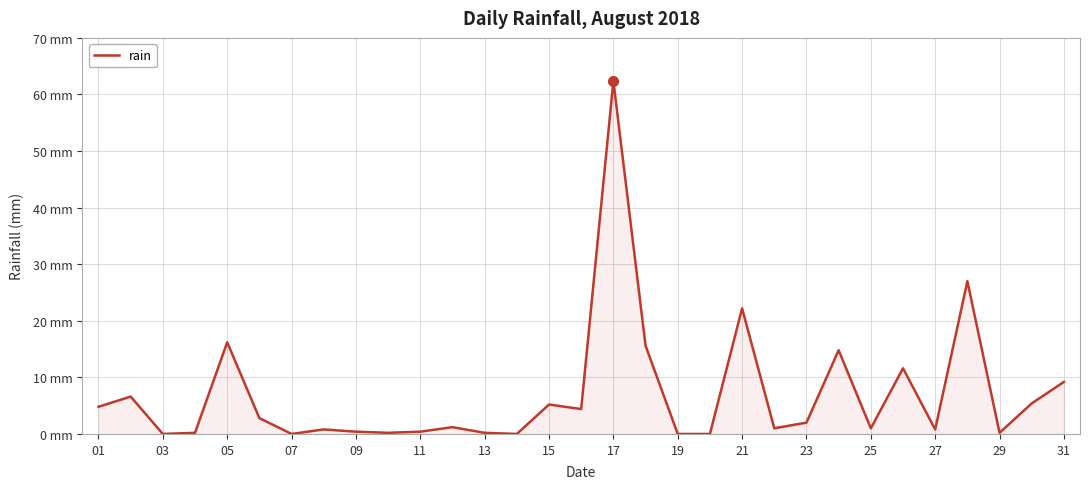

Does the chart have visible grid lines?

Yes